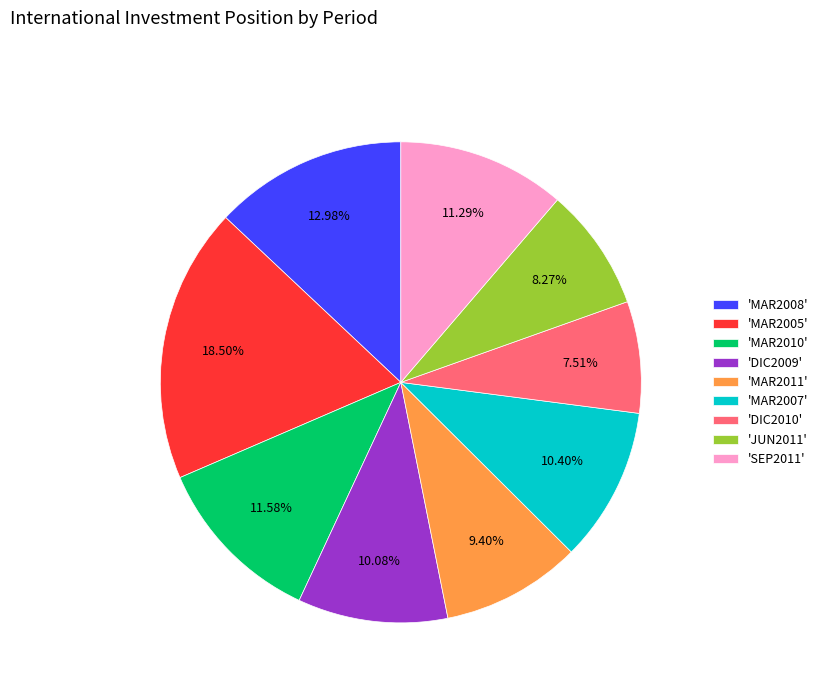

Which slice is the smallest?

'DIC2010'